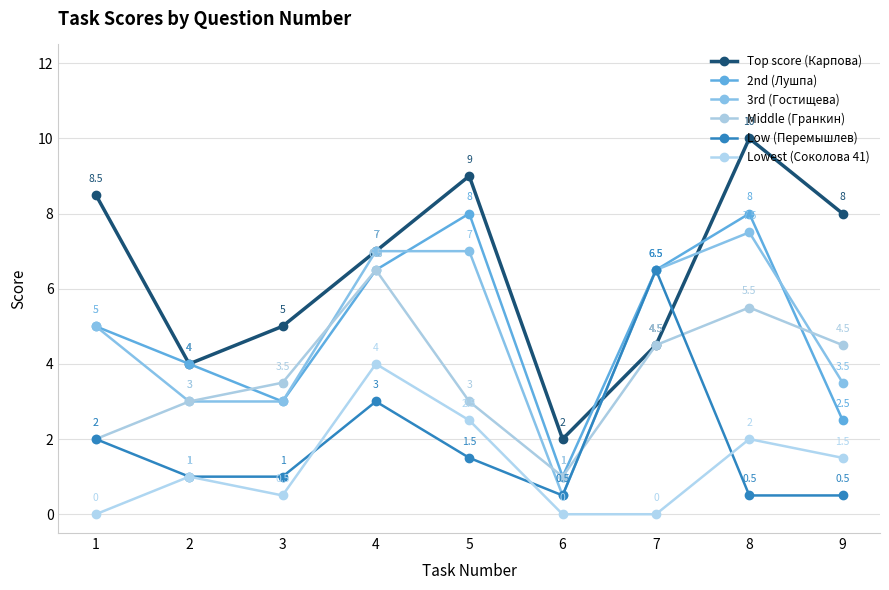

At which category does 3rd (Гостищева) reach its first local peak?

8